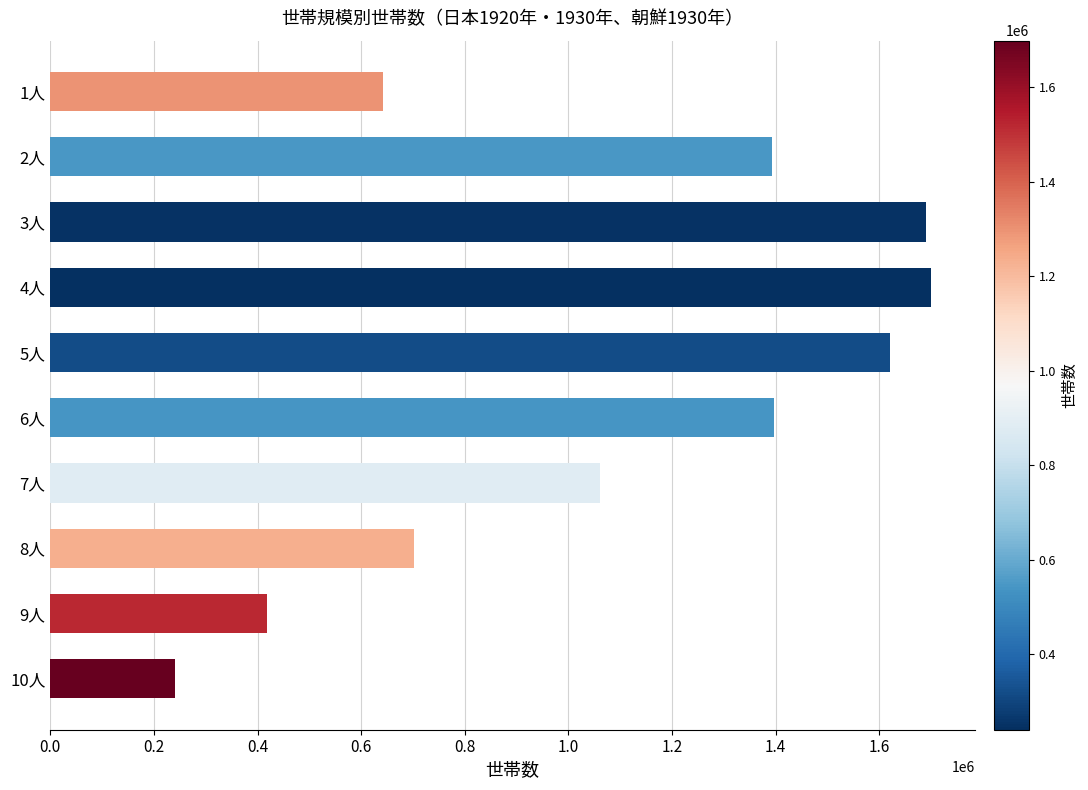

Does the chart contain any negative values?

No